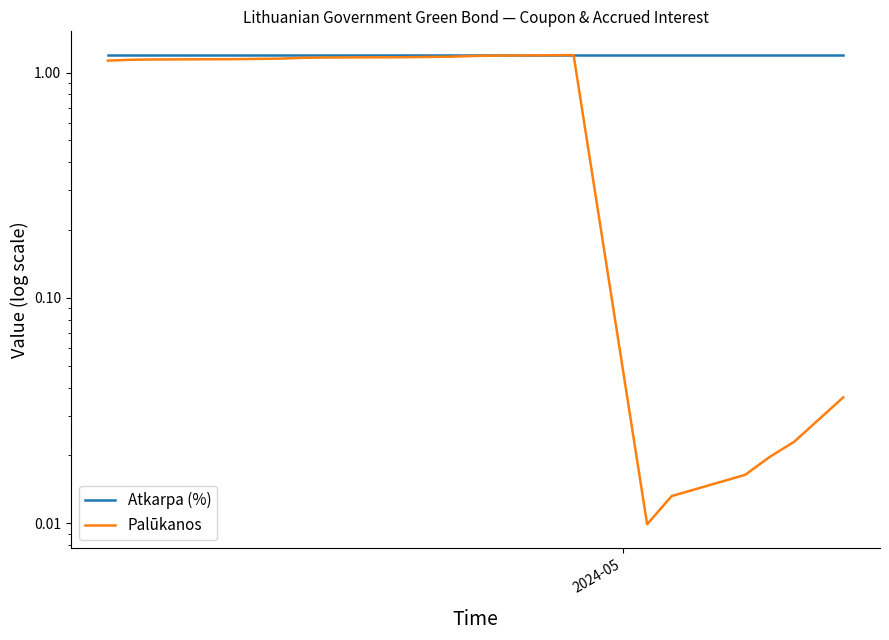

What is the average value of the Atkarpa (%) series?

1.2